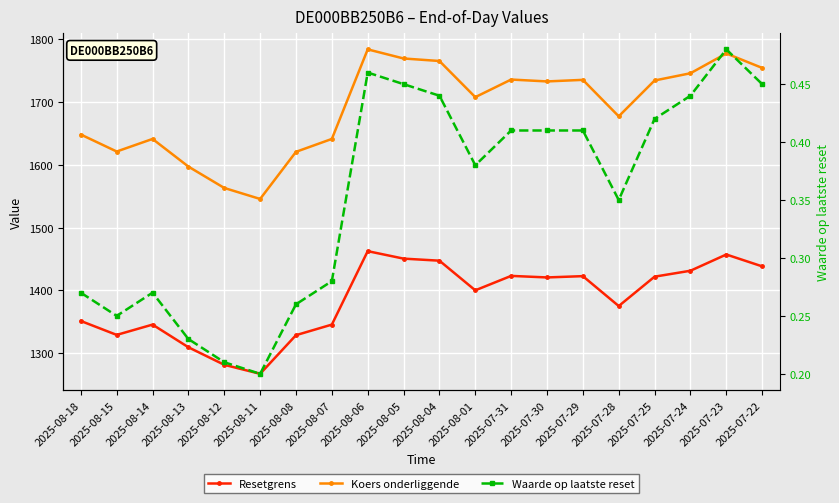

Which series has the widest spread of values?

Koers onderliggende